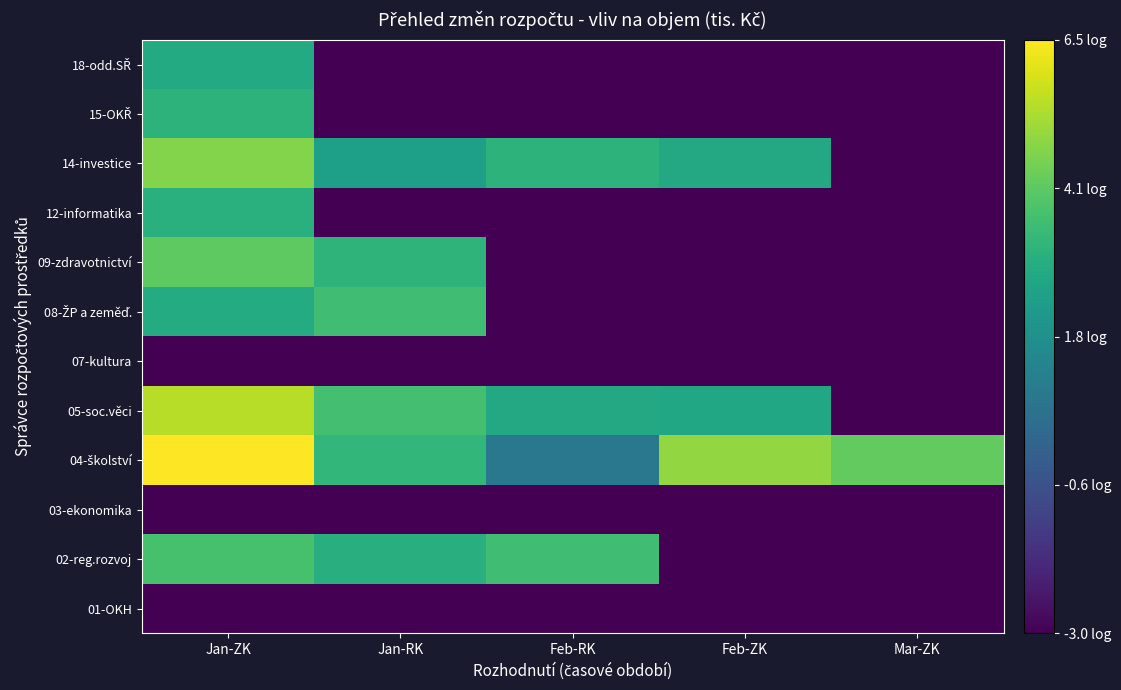

What is the difference between the highest and lowest values at Feb-RK?

6.6